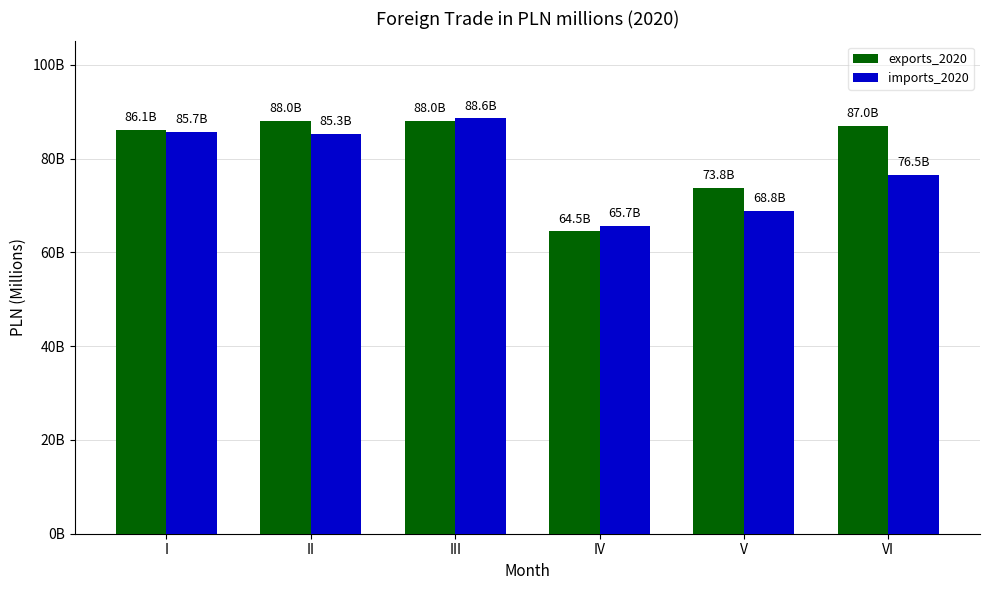

Where is exports_2020 nearest to the value 76285?

V